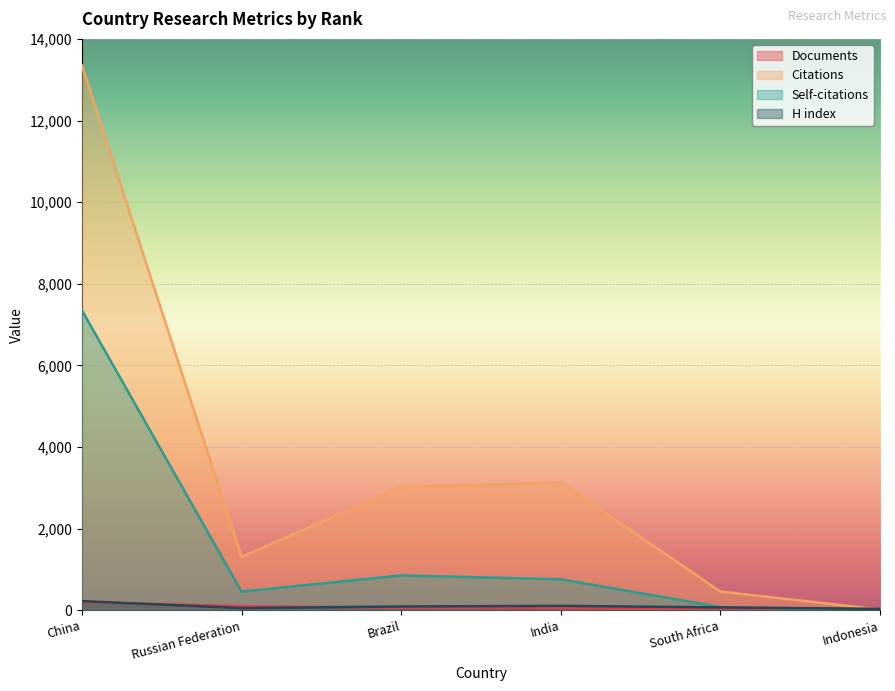

Rank the series at China from highest to lowest value.

Citations, Self-citations, H index, Documents